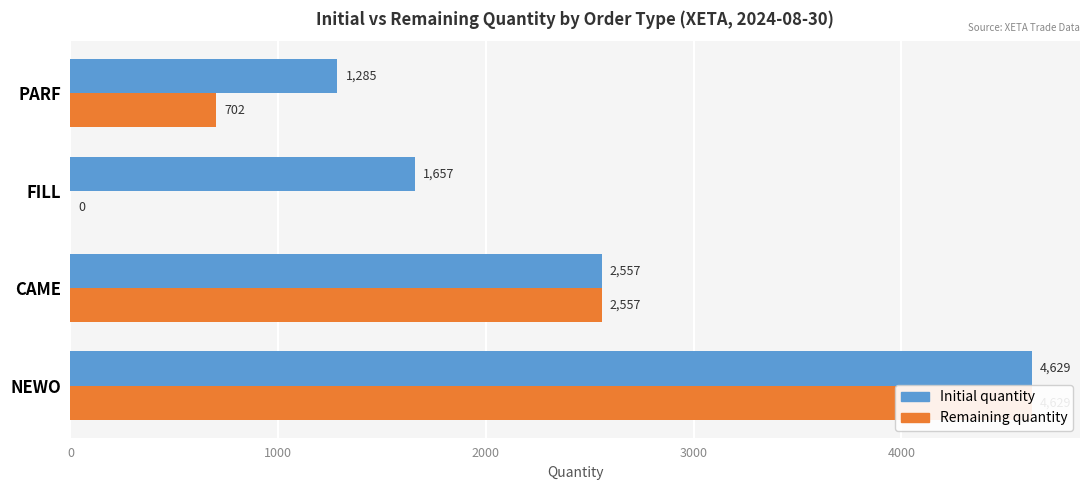

Reading right to left, extract all data points from this chart.

Initial quantity: 1285	1657	2557	4629
Remaining quantity: 702	0	2557	4629